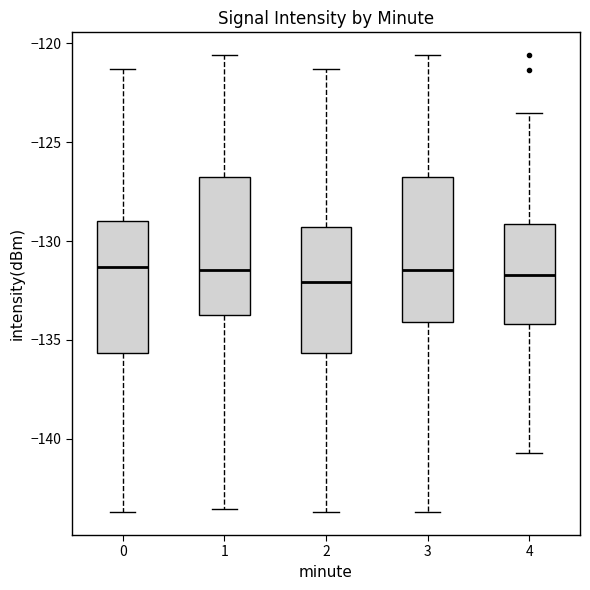

Where does the upper whisker of the box at x = 2 end on the y-axis? The values are not printed on the chart, so give them approximately, as read against the axis.

-121.5